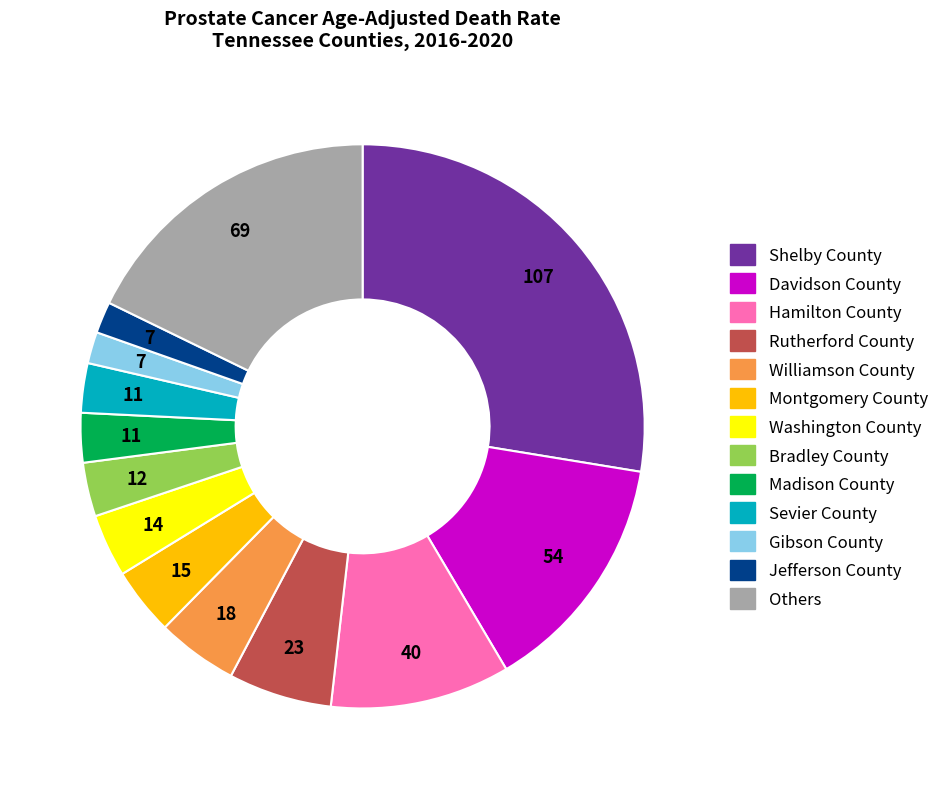

How many segments does this pie chart have?

13